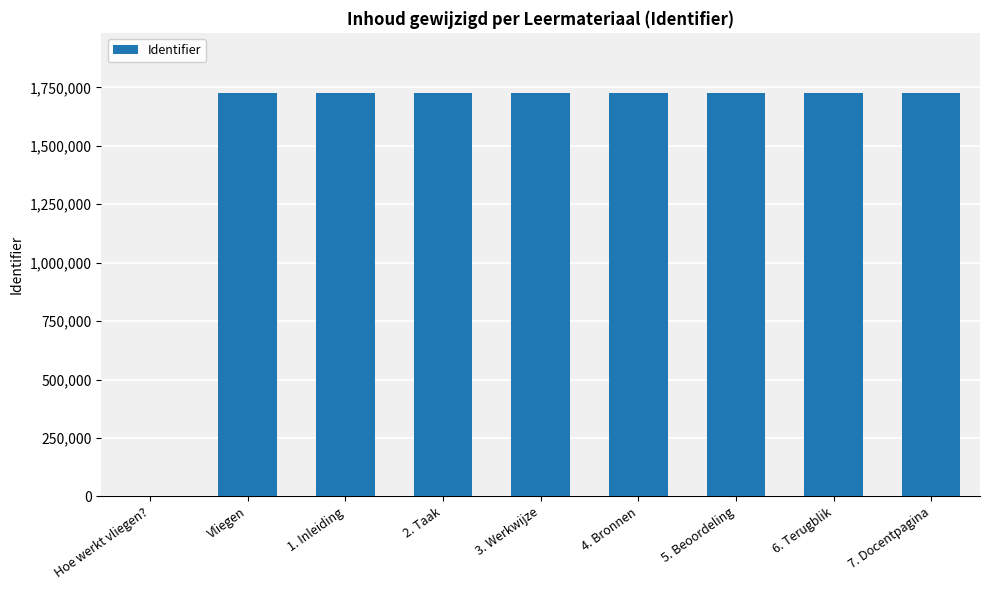

What is the sum of the values at Vliegen and 4. Bronnen?

3448714